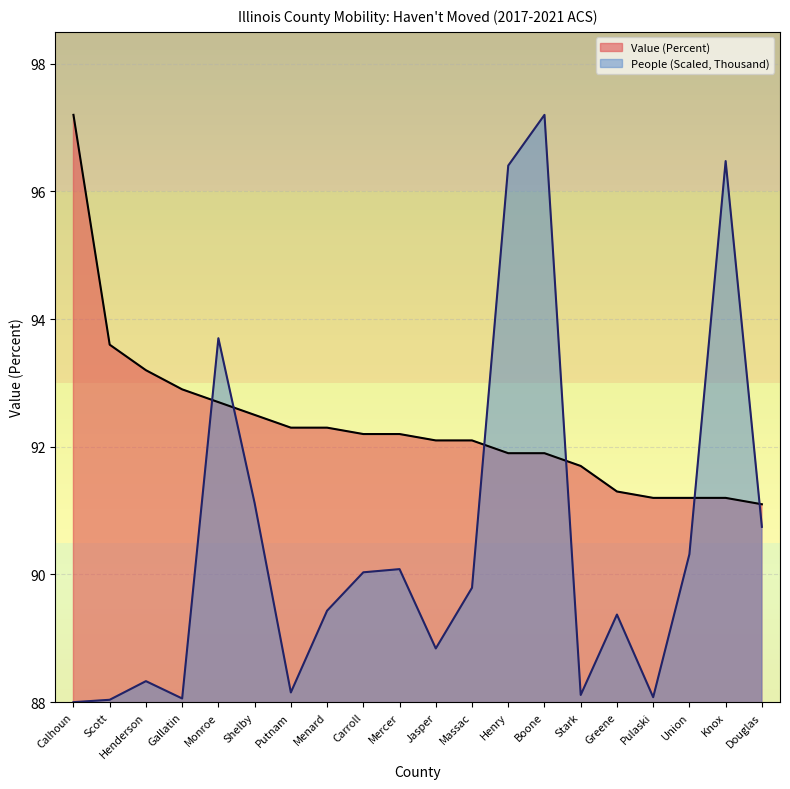

How many lines are shown in the chart?

2